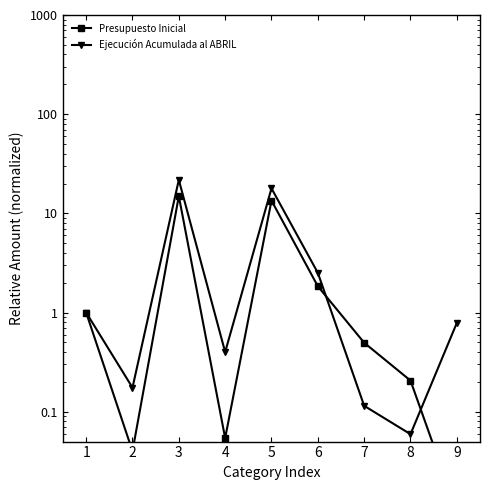

How many lines are shown in the chart?

2